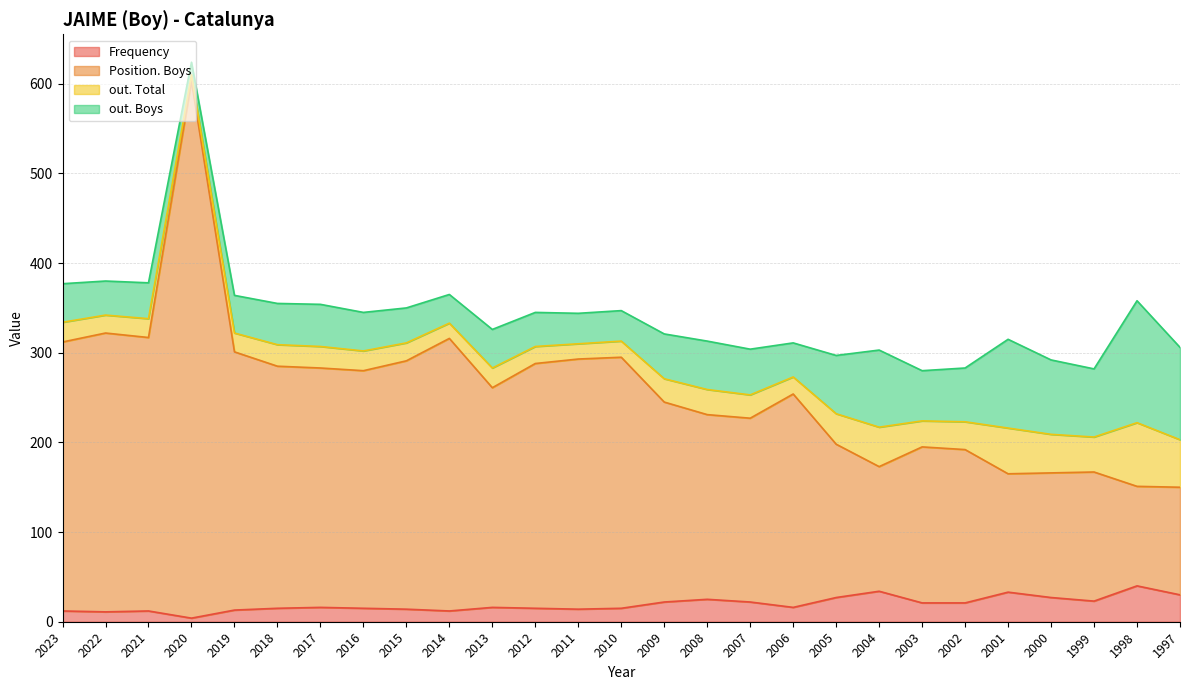

What is the total value across all series at 2017?

354